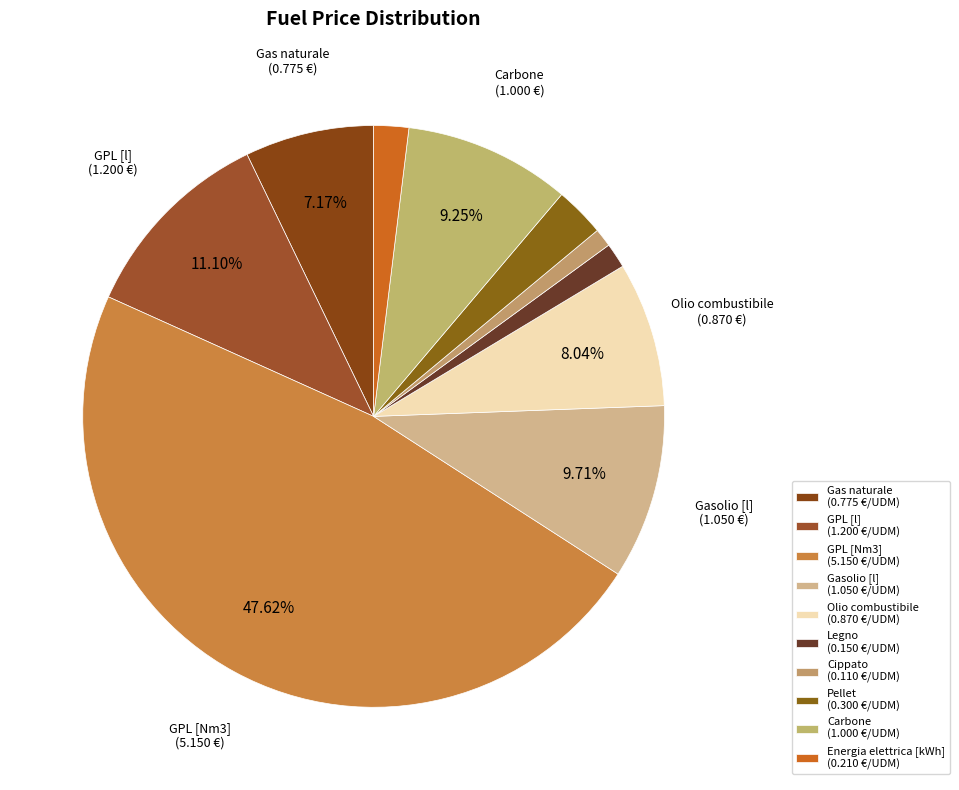

To the nearest percent, what portion does Legno represent?

1%